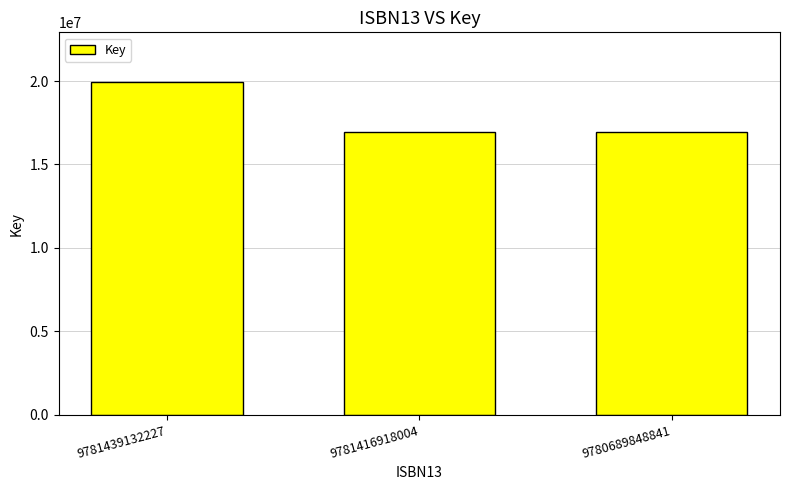

Does the chart contain stacked bars?

No